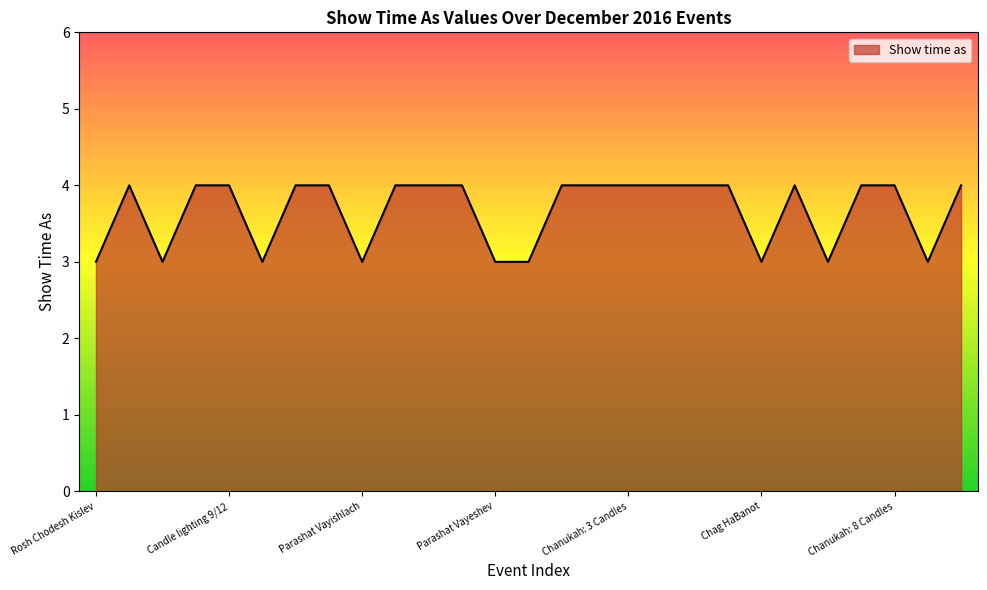

What is the smallest value displayed?

3